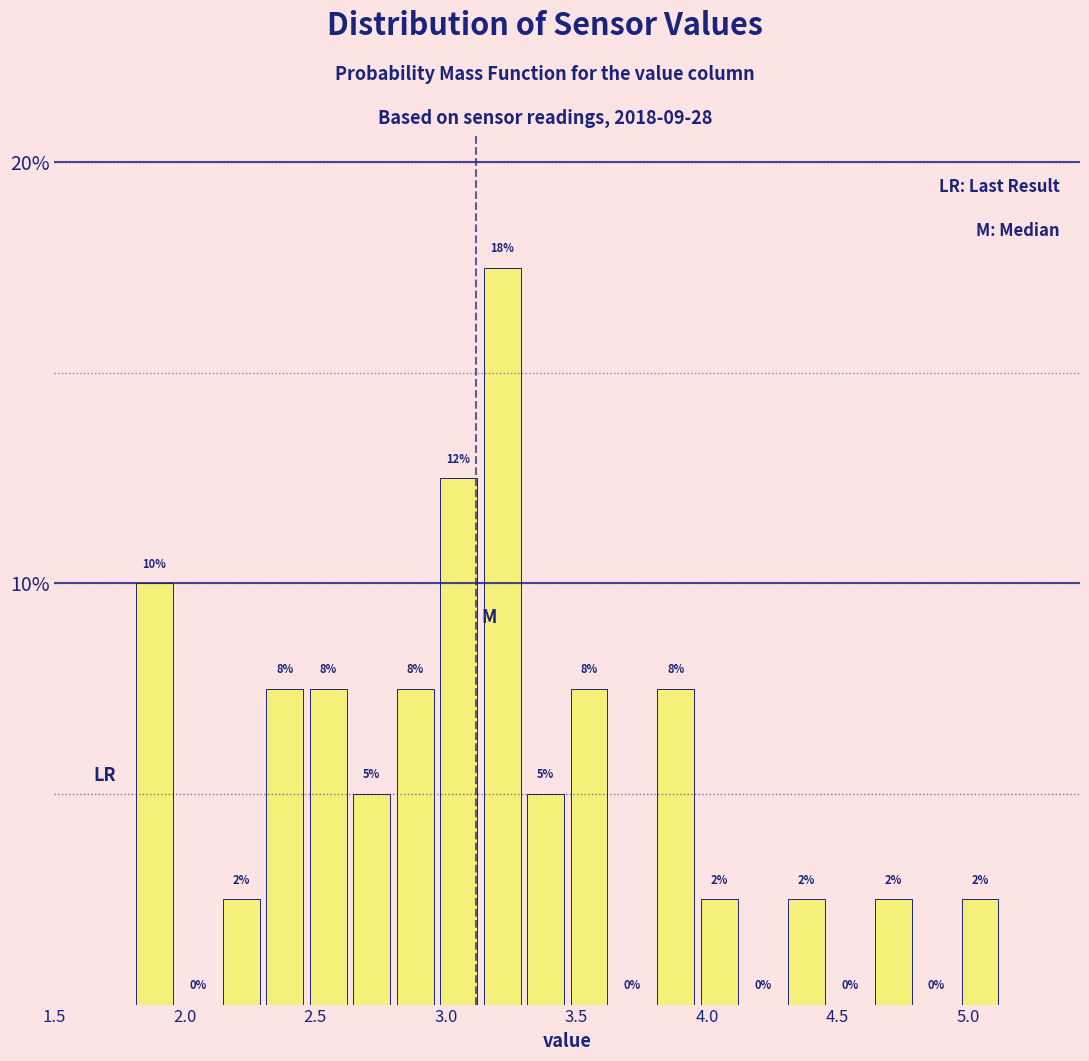

Around what value on the x-axis is the tallest bar? Give the approximate position of its centre, as read against the axis.

3.20